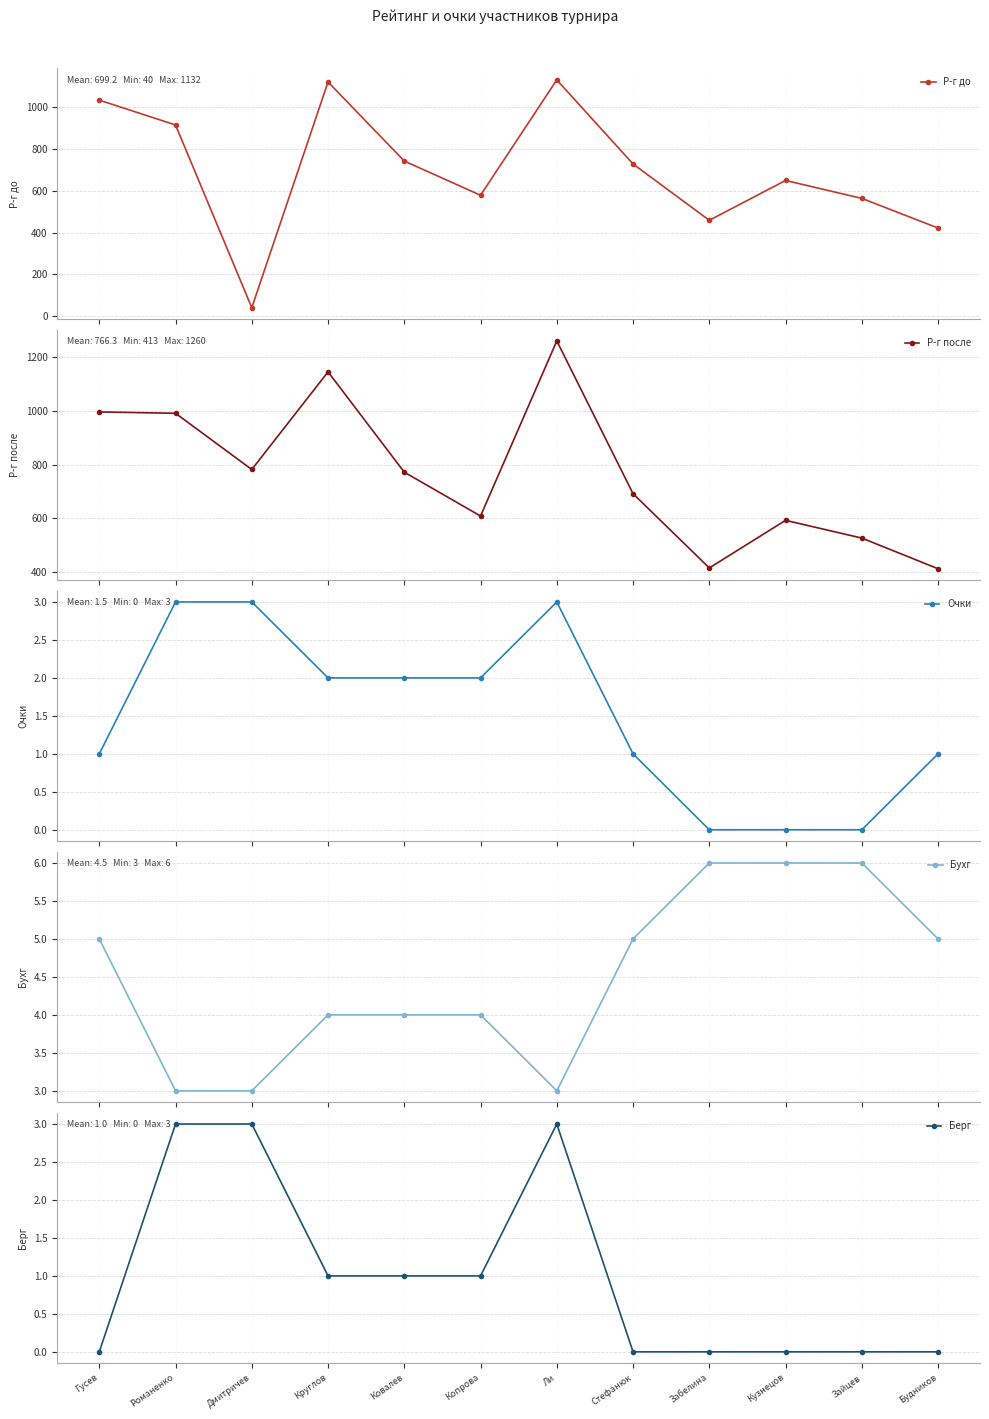

How many lines are shown in the chart?

5